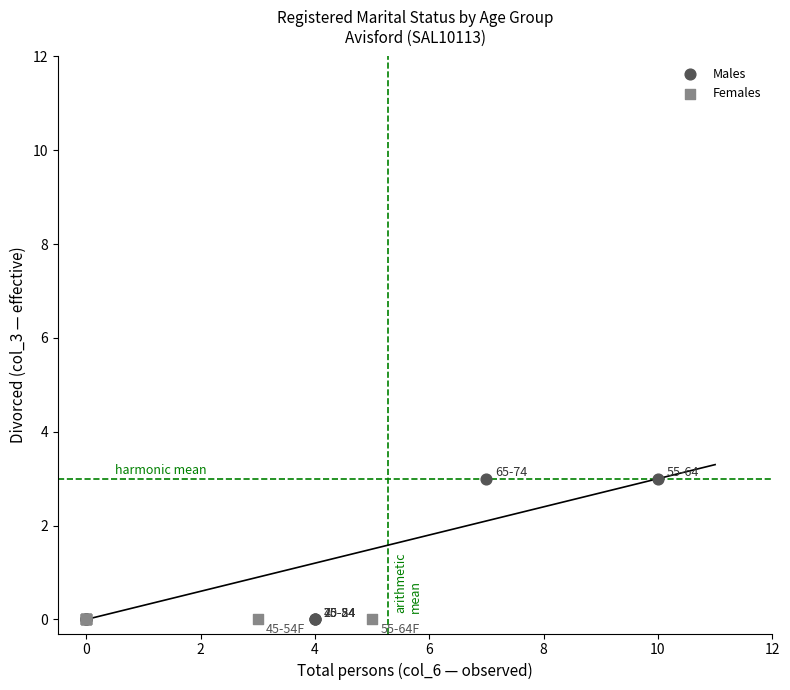

Which series reaches the maximum Y coordinate?

Males